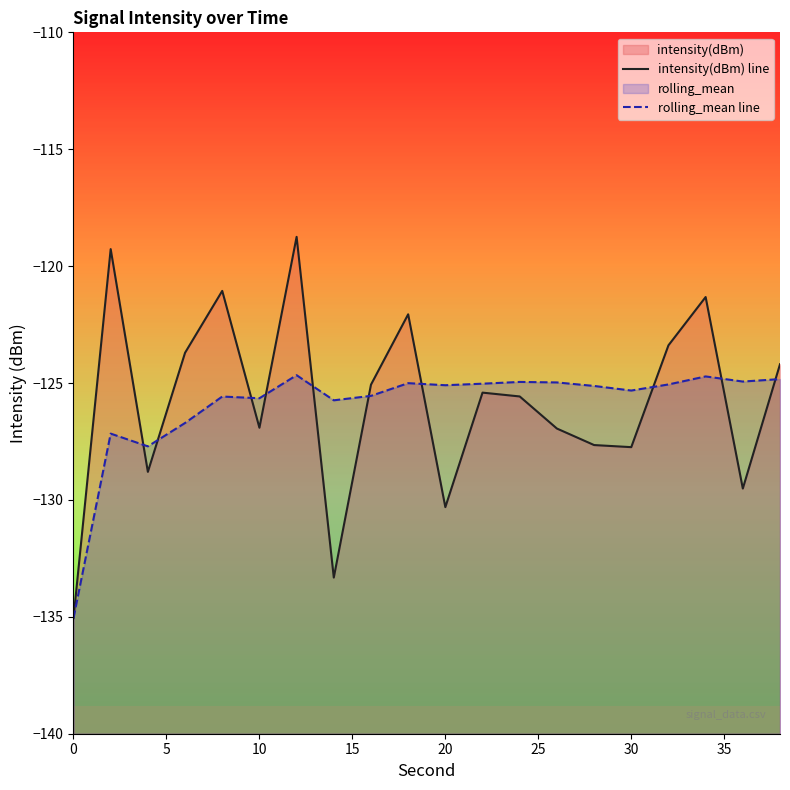

What is the sum of the intensity(dBm) line values at 10 and 30?

-254.7